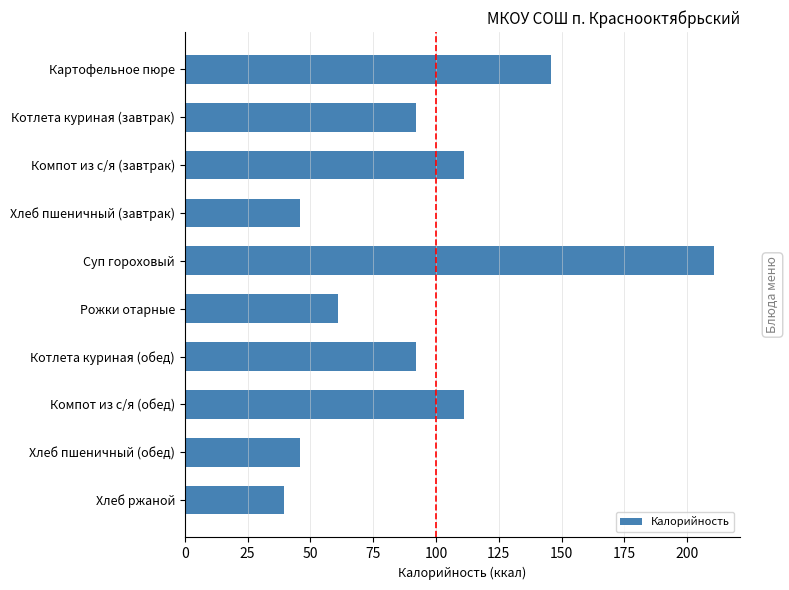

What is the label of the 3rd bar from the bottom?

Компот из с/я (обед)